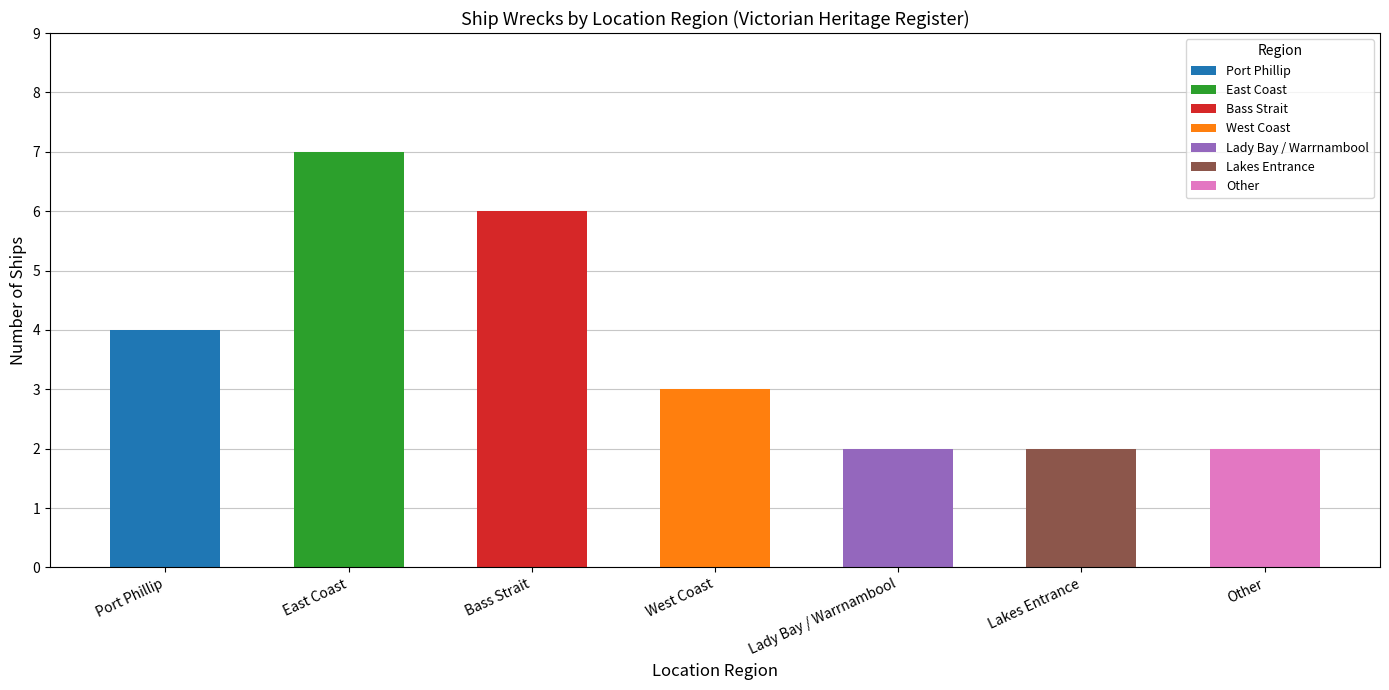

How many data points are less than 3?

3